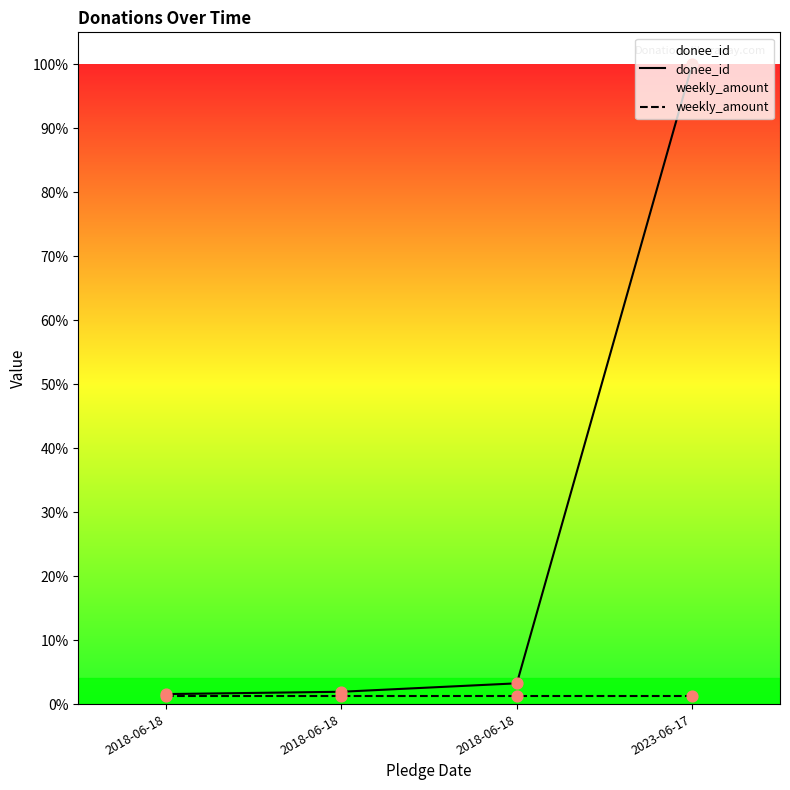

Which series has the largest Y range (max minus min)?

donee_id